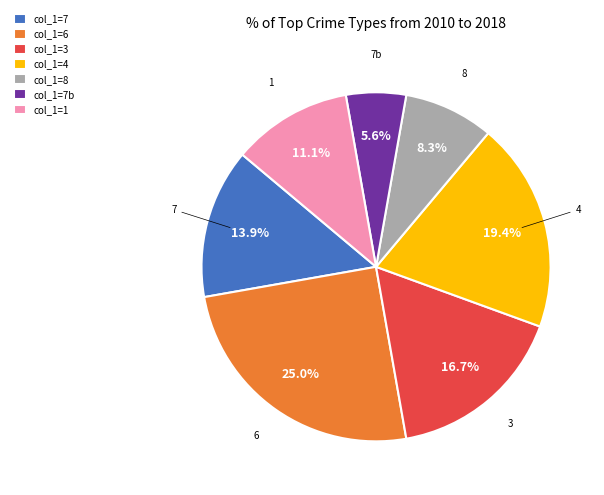

Rank the categories by value from highest to lowest.

6, 4, 3, 7, 1, 8, 7b